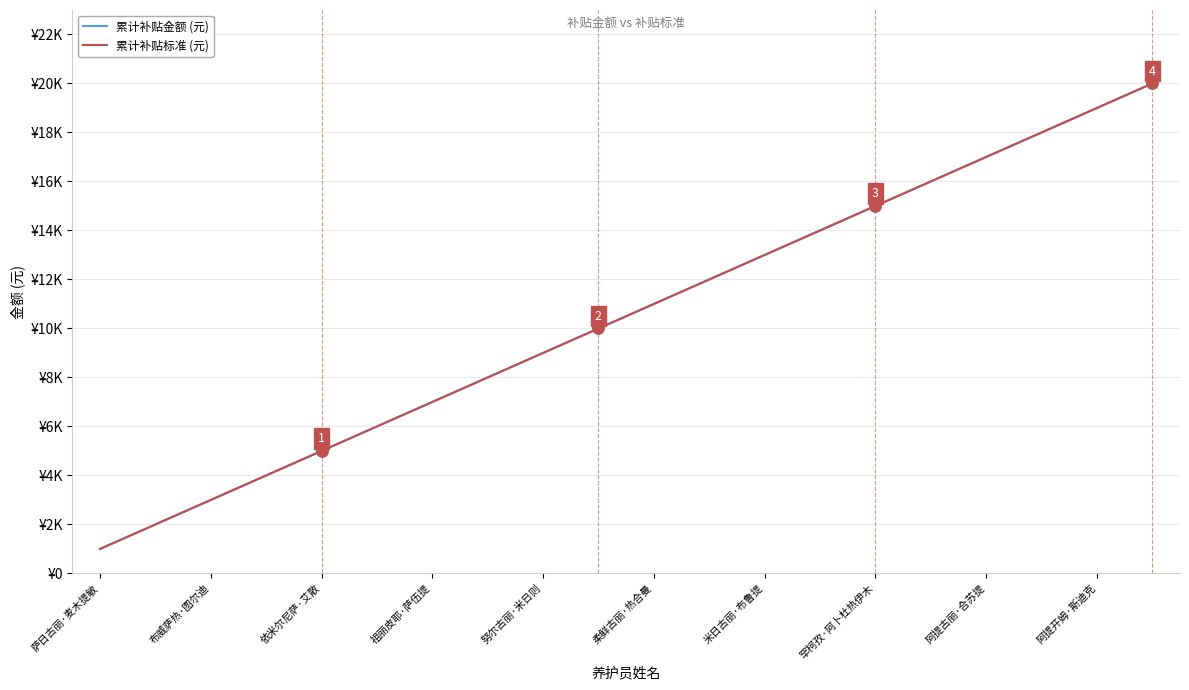

True or false: 累计补贴标准 (元) and 累计补贴金额 (元) intersect in this chart.

False